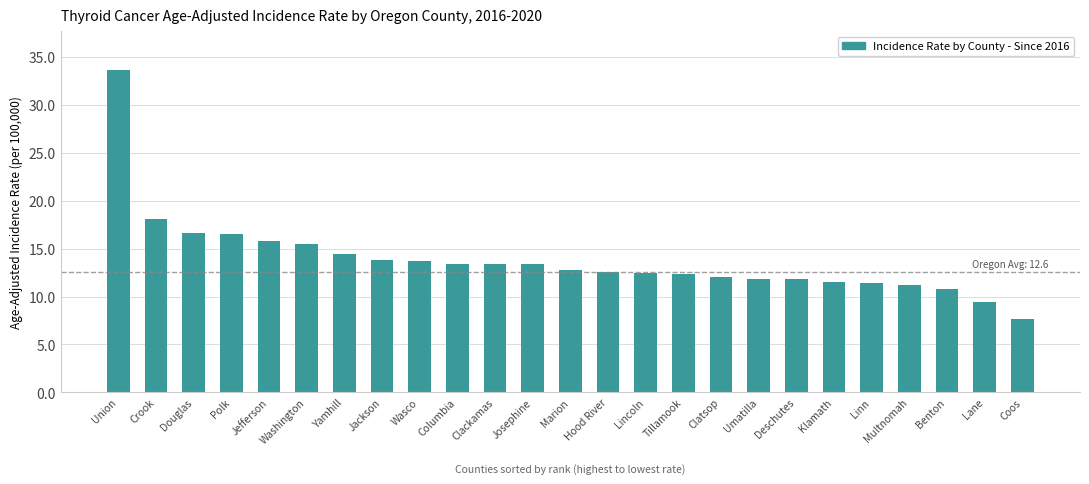

Does the chart contain stacked bars?

No